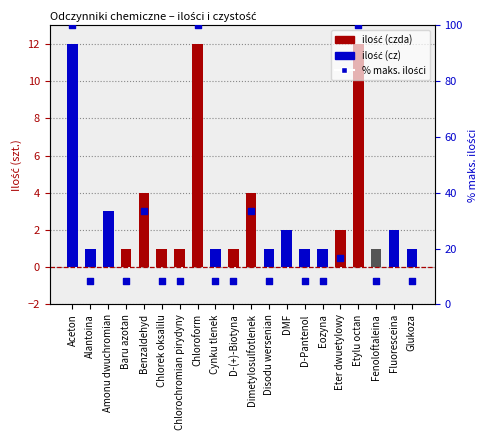

Which series contains the highest Y value?

% maks. ilości